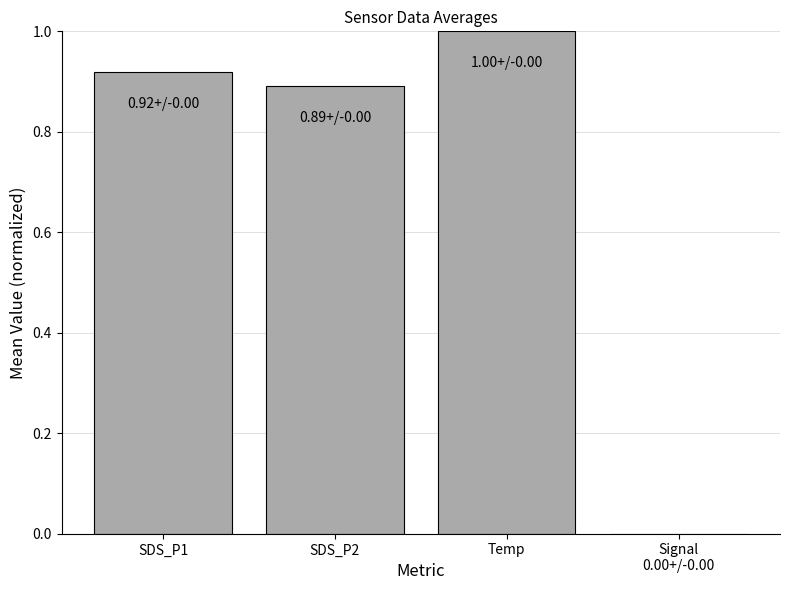

At which category does the chart reach its peak across all series?

Temp